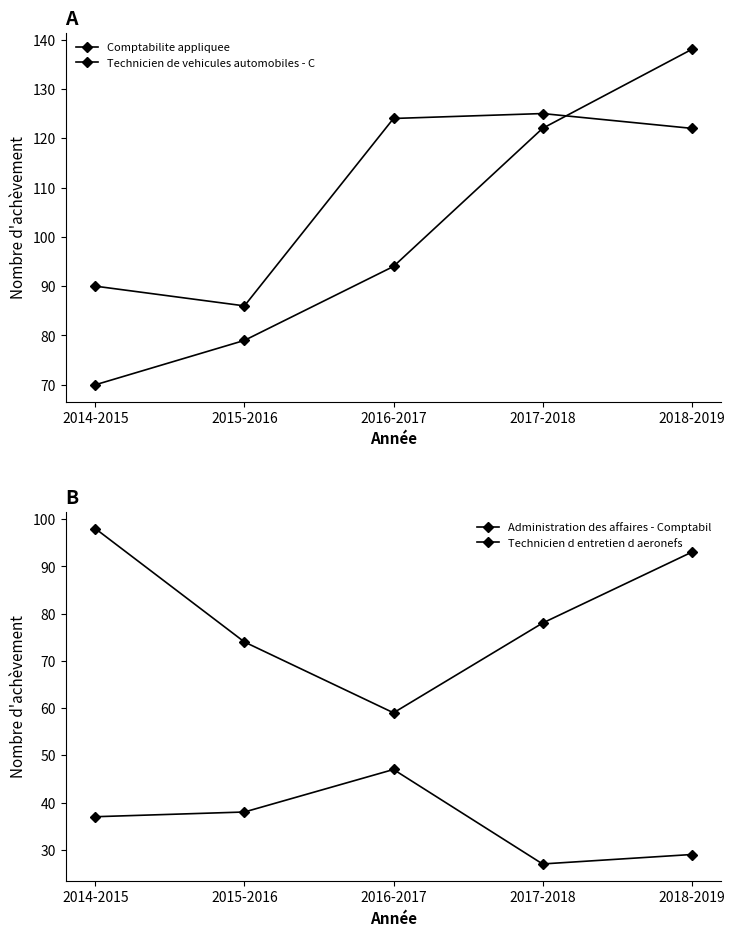

Is this an area chart (filled region under the line)?

No